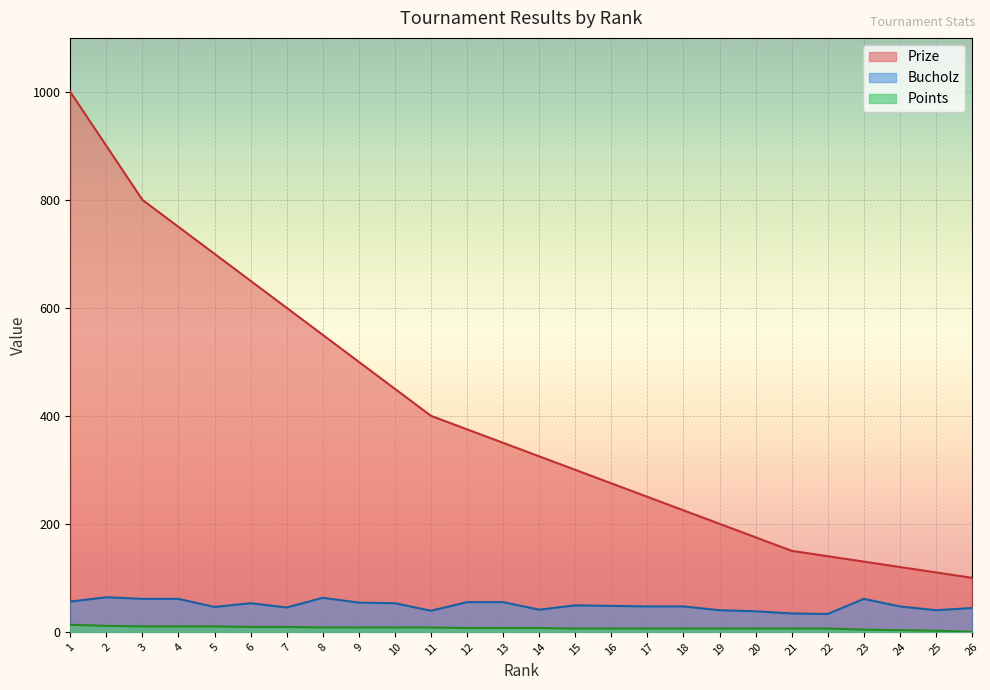

At 18, list the series in order from largest to smallest.

Prize, Bucholz, Points